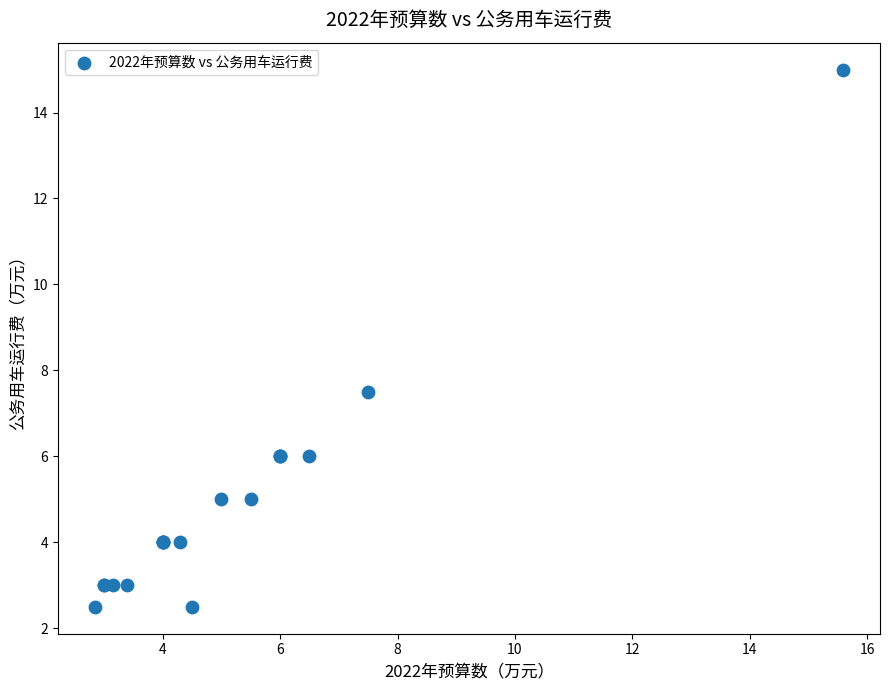

What Y value in the scatter plot is closest to 8?

7.5